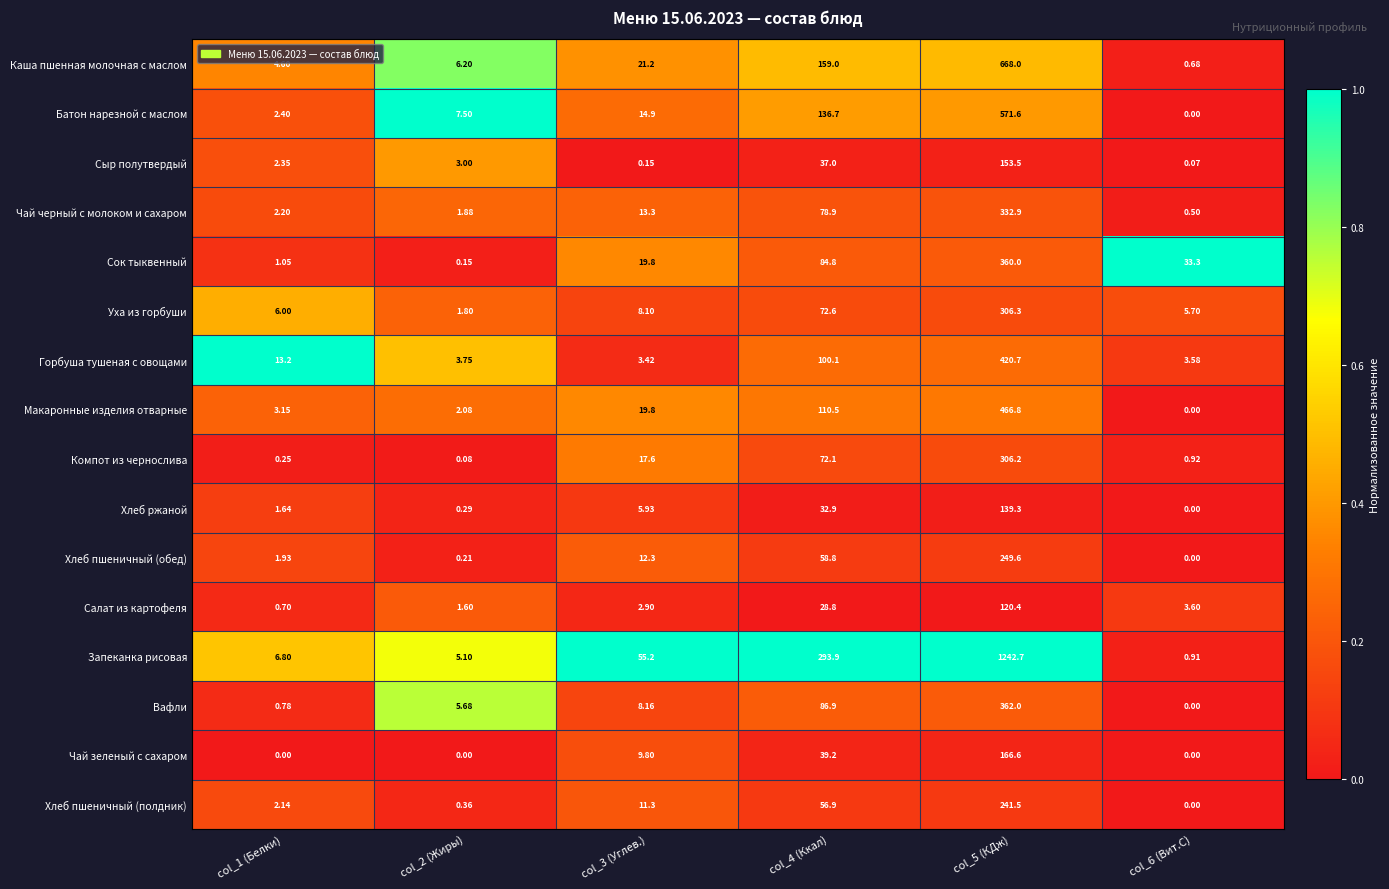

How many values in the Хлеб ржаной series exceed 5?

3